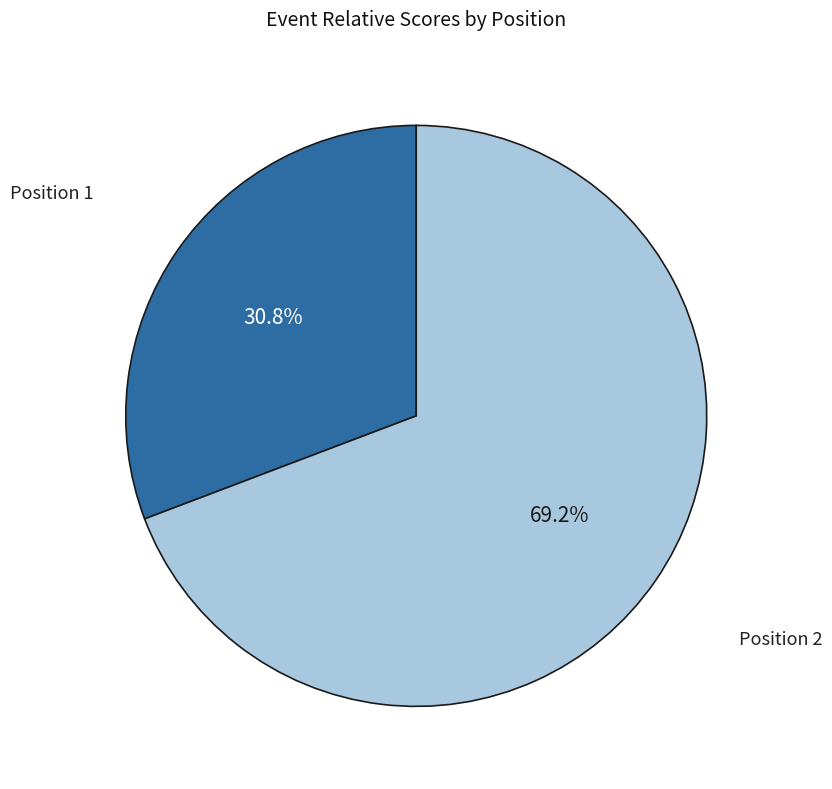

Which has a higher value, Position 2 or Position 1?

Position 2